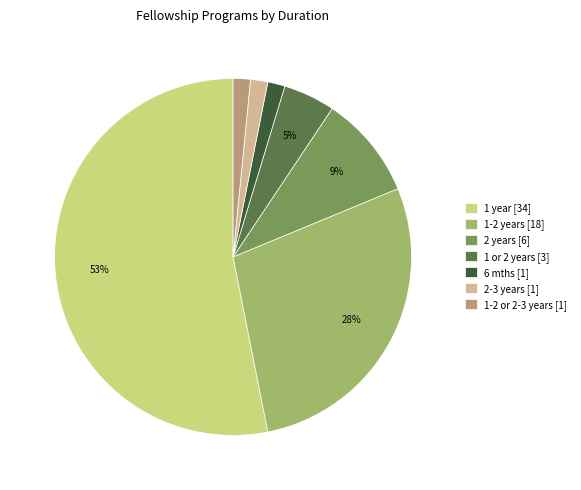

To the nearest percent, what percentage of the pie is 1-2 years [18]?

28%